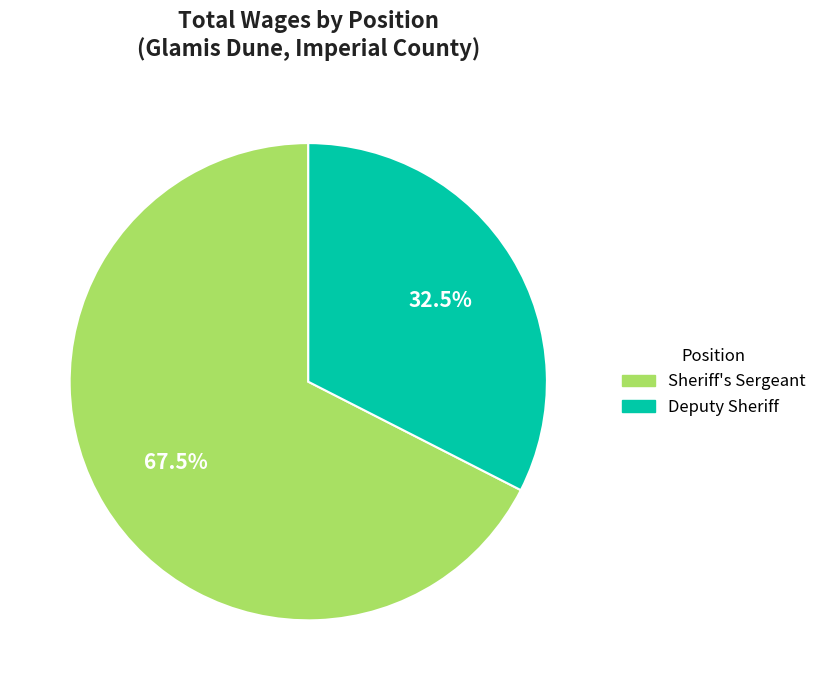

How many segments does this pie chart have?

2